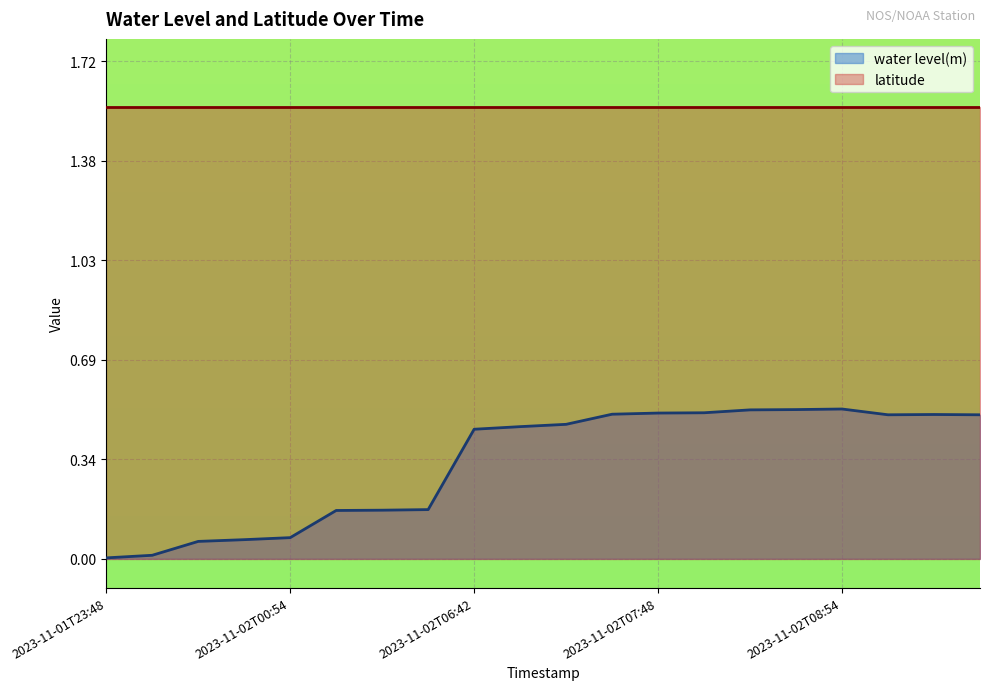

Count the number of data series in this chart.

2